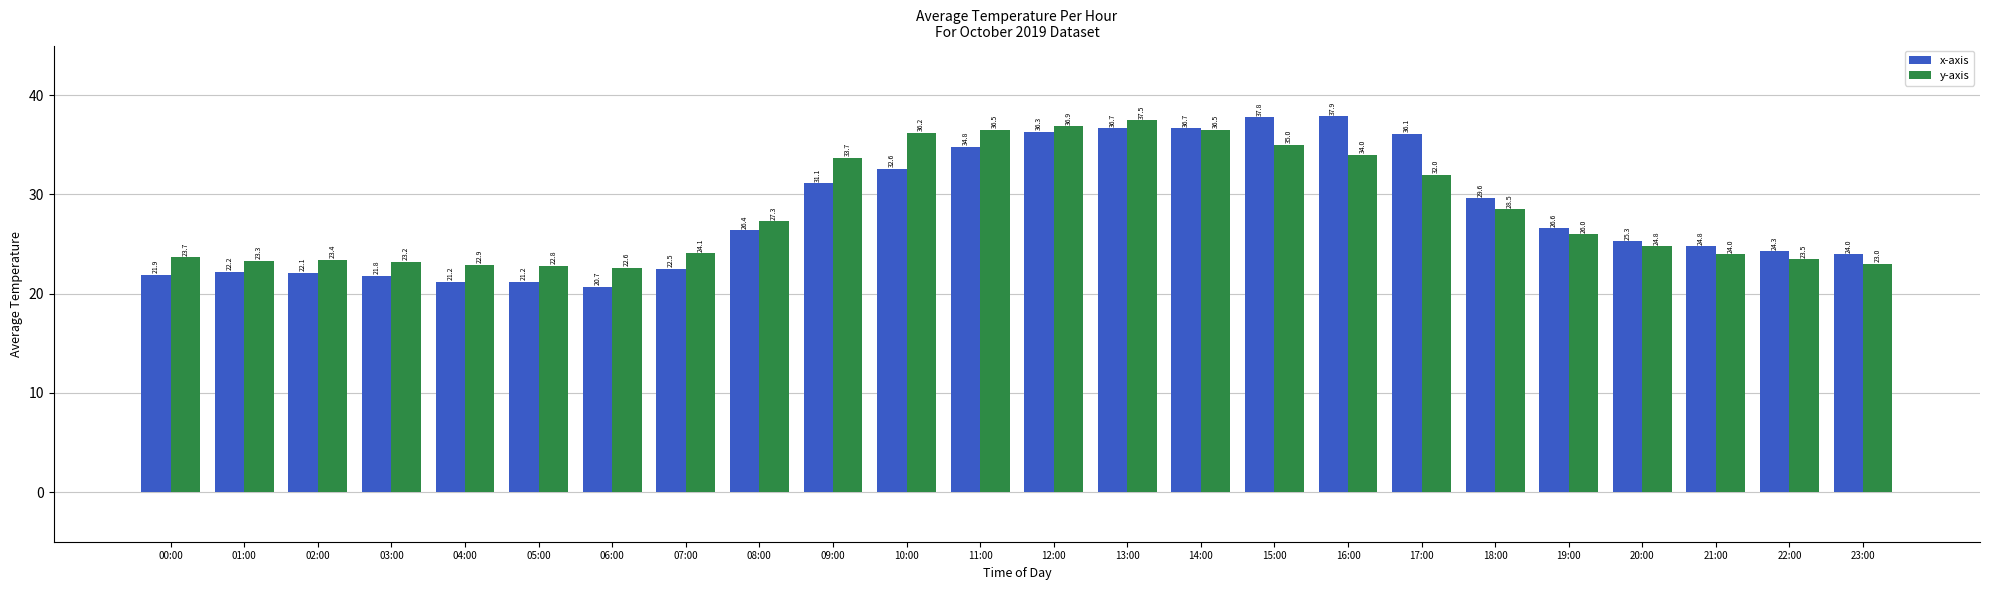

How many distinct data groups are displayed?

2